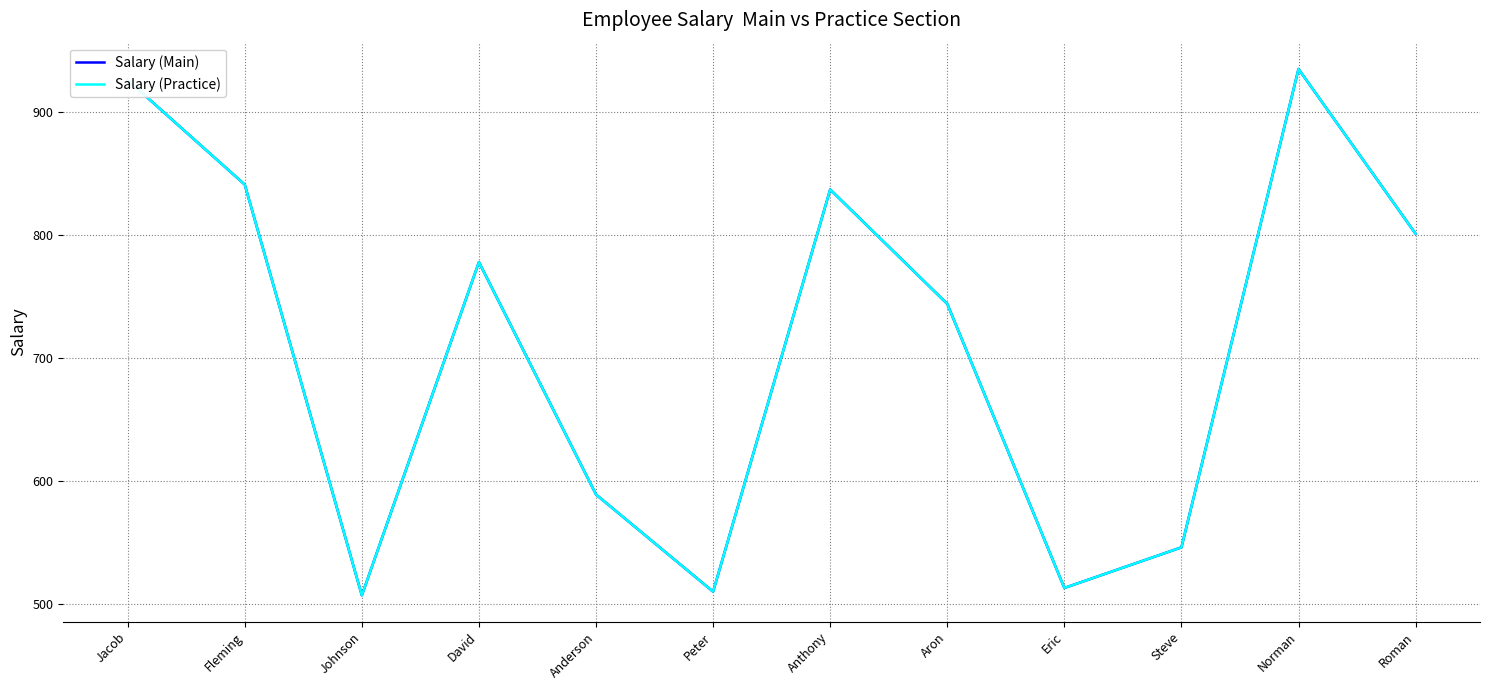

What is the approximate value of Salary (Main) at Anthony, to the nearest 5?

835